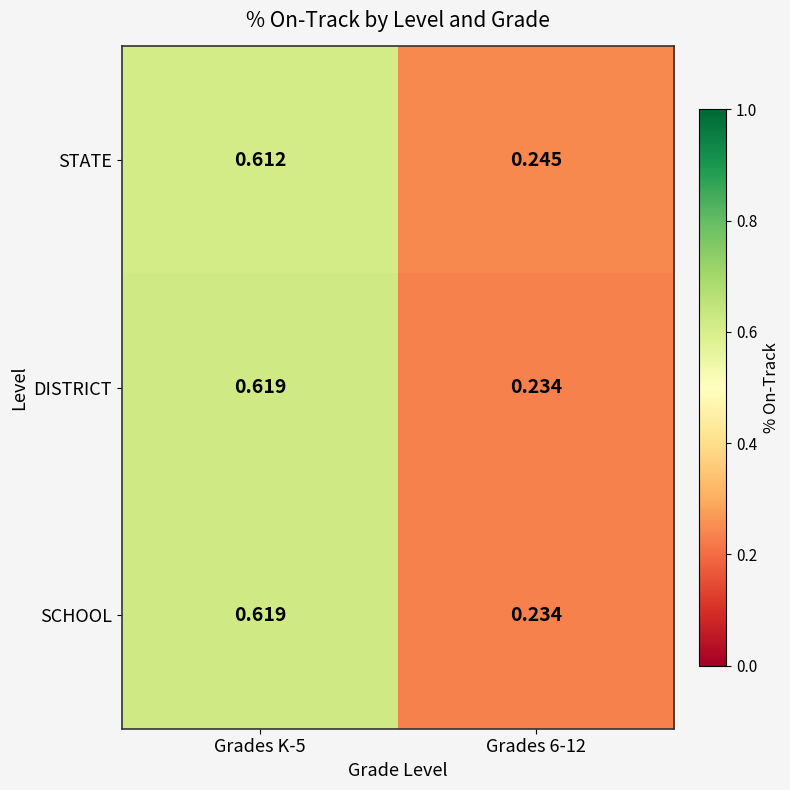

Is the value of SCHOOL at Grades K-5 greater than the value of STATE at Grades K-5?

Yes